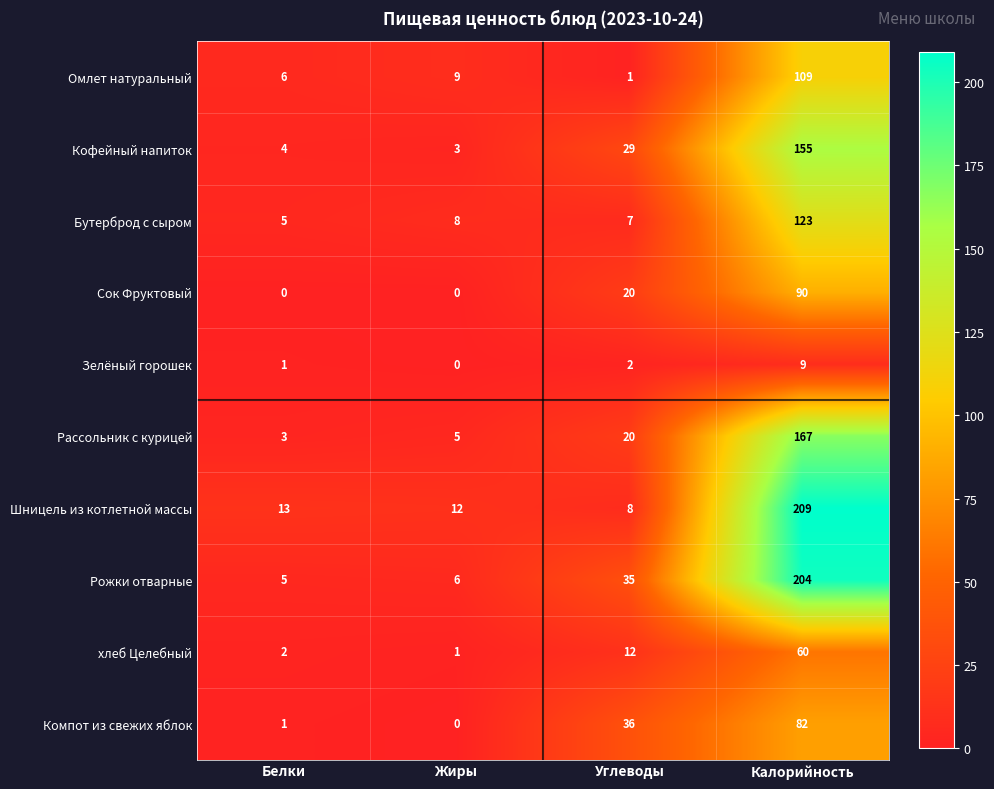

Is it true that хлеб Целебный equals 1 at Жиры?

True